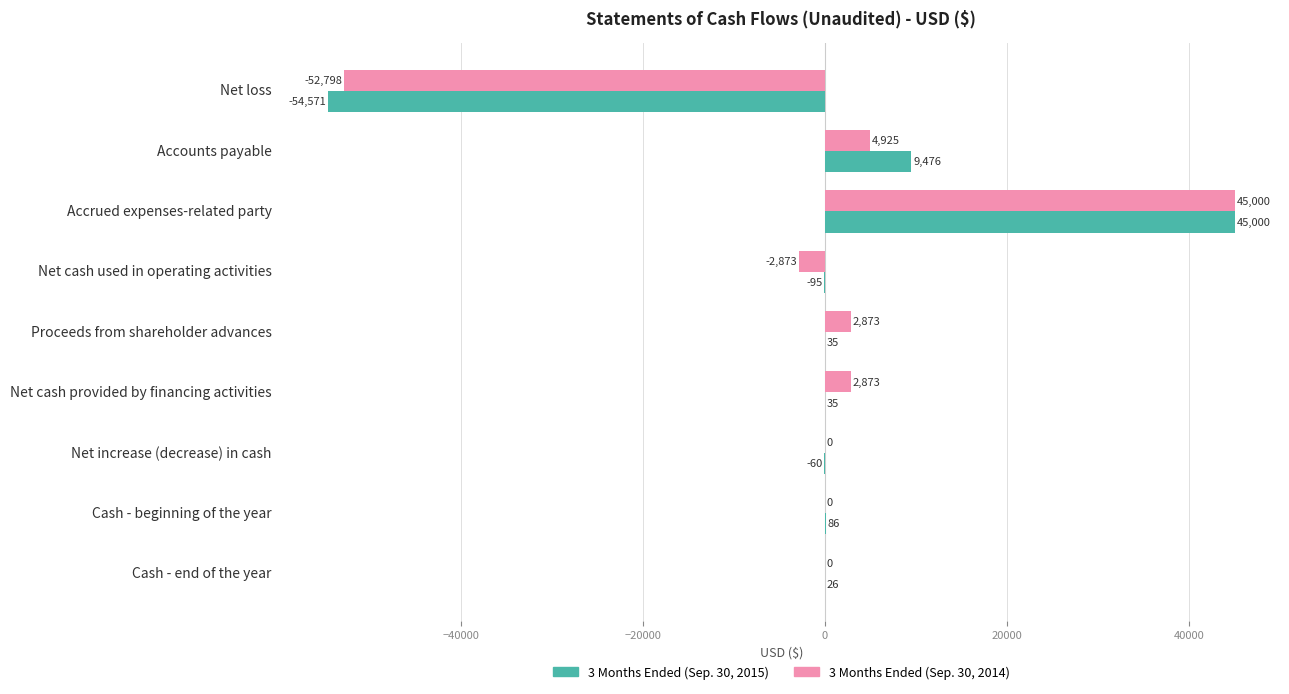

At which category does the chart reach its peak across all series?

Accrued expenses-related party